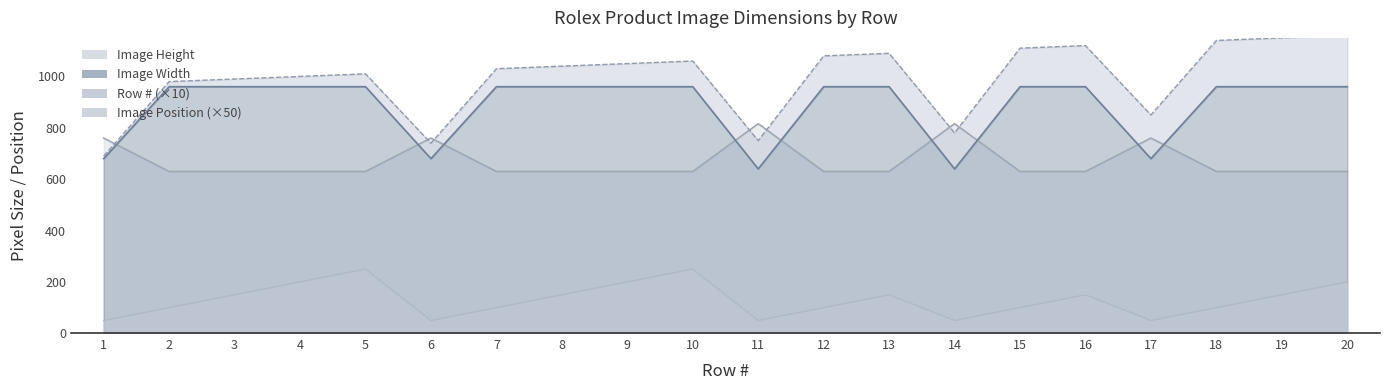

What is the minimum value for Image Width?

640